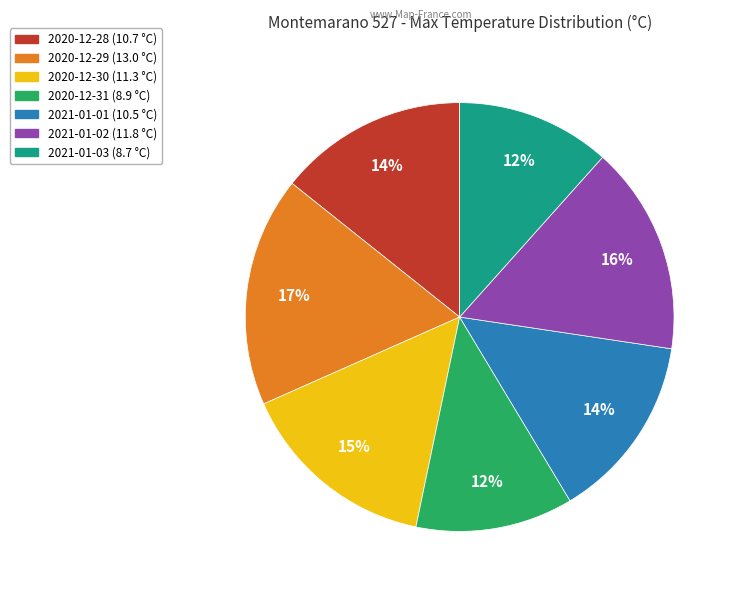

To the nearest percent, what percentage of the pie is 2020-12-30?

15%